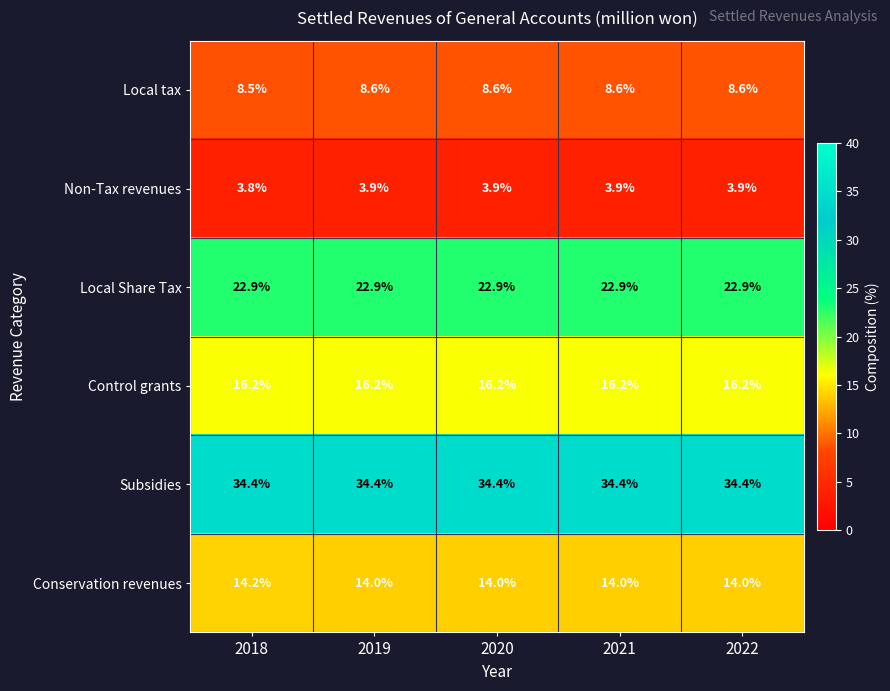

Reading left to right, what are all the values shown in this chart?

Local tax: 8.5	8.6	8.6	8.6	8.6
Non-Tax revenues: 3.8	3.9	3.9	3.9	3.9
Local Share Tax: 22.9	22.9	22.9	22.9	22.9
Control grants: 16.2	16.2	16.2	16.2	16.2
Subsidies: 34.4	34.4	34.4	34.4	34.4
Conservation revenues: 14.2	14.0	14.0	14.0	14.0